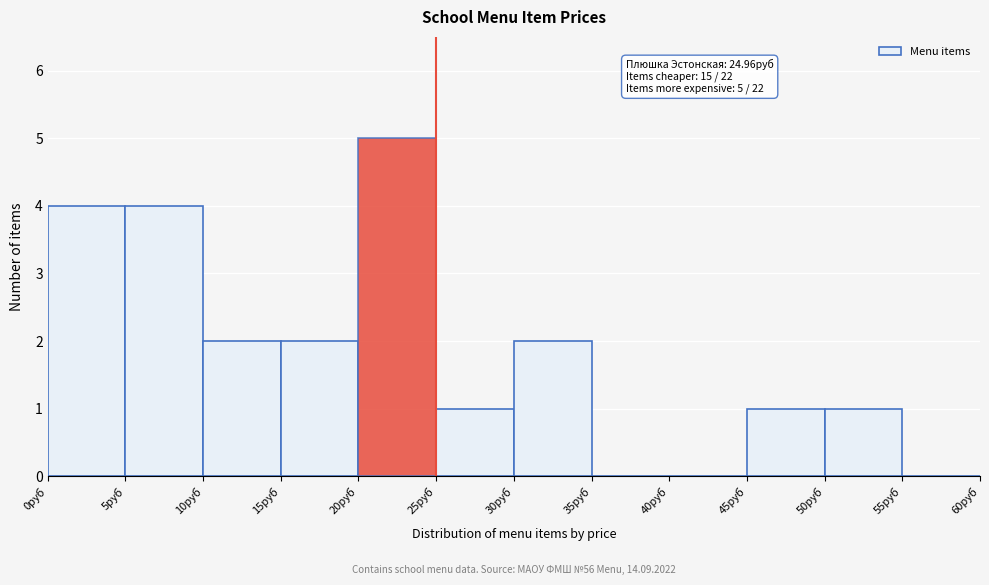

Over which range of the x-axis is the bar tallest?

20 to 25